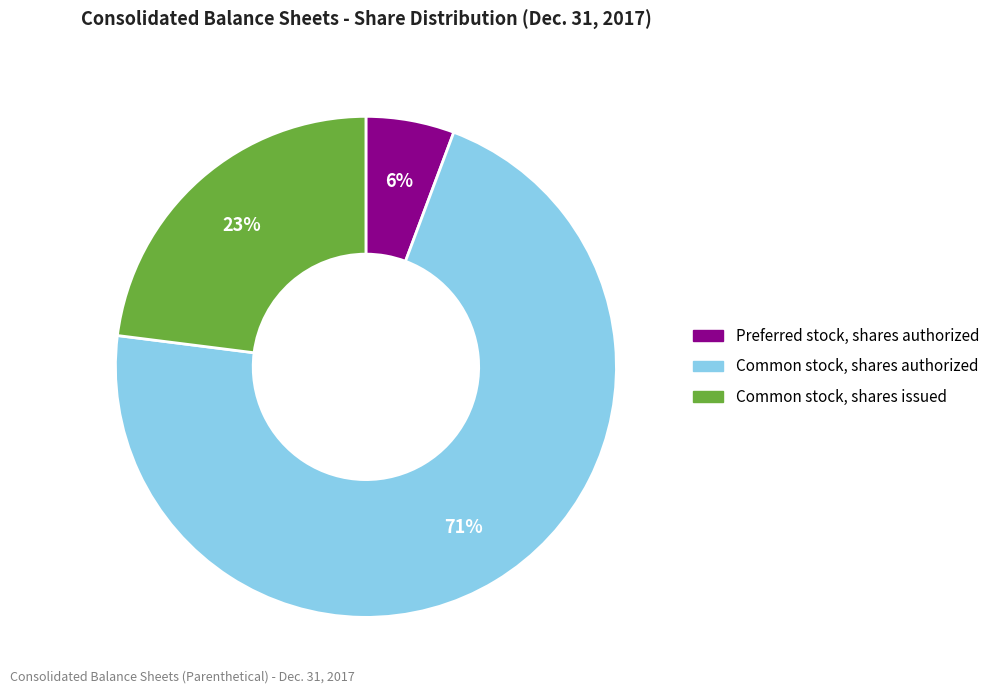

To the nearest percent, what is the average slice percentage?

33%